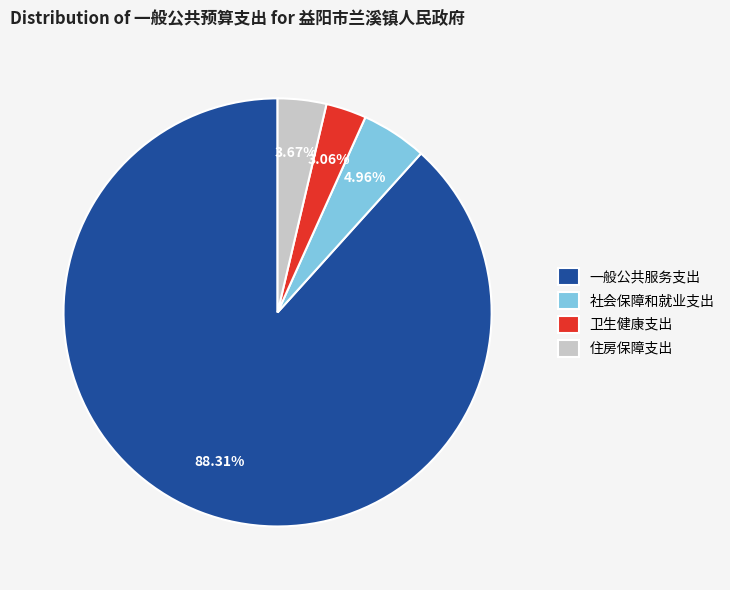

Which slice represents more than half of the pie?

一般公共服务支出